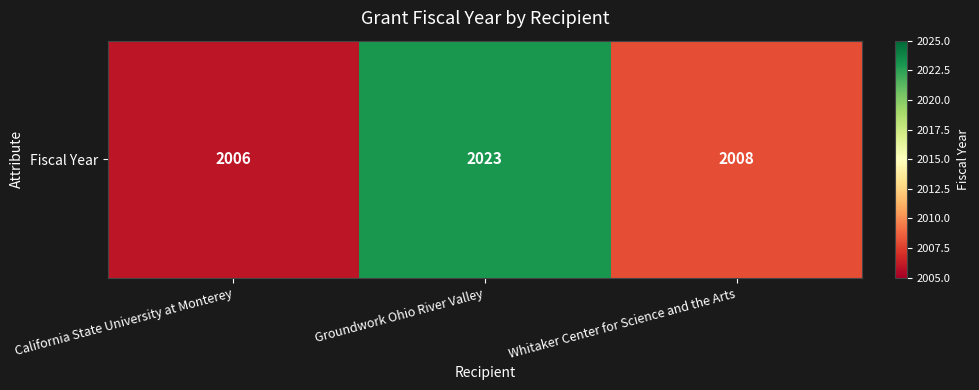

At which category does the chart reach its peak across all series?

Groundwork Ohio River Valley